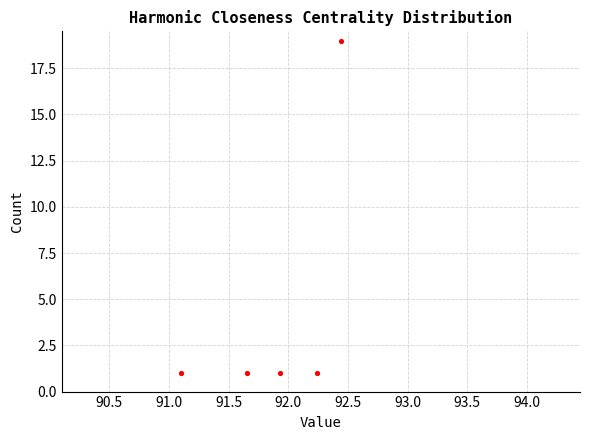

What is the average Y value?

5